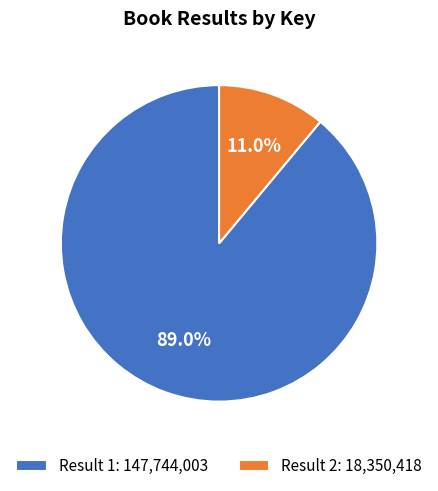

To the nearest percent, what is the average slice percentage?

50%